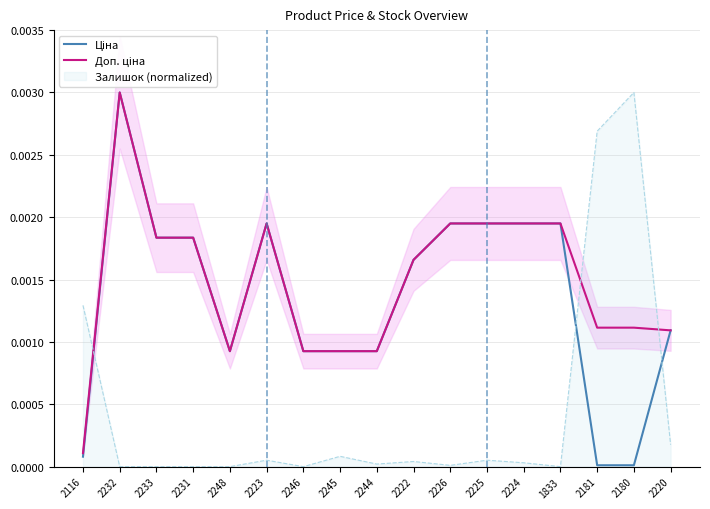

Where is the first local maximum for Ціна?

2232